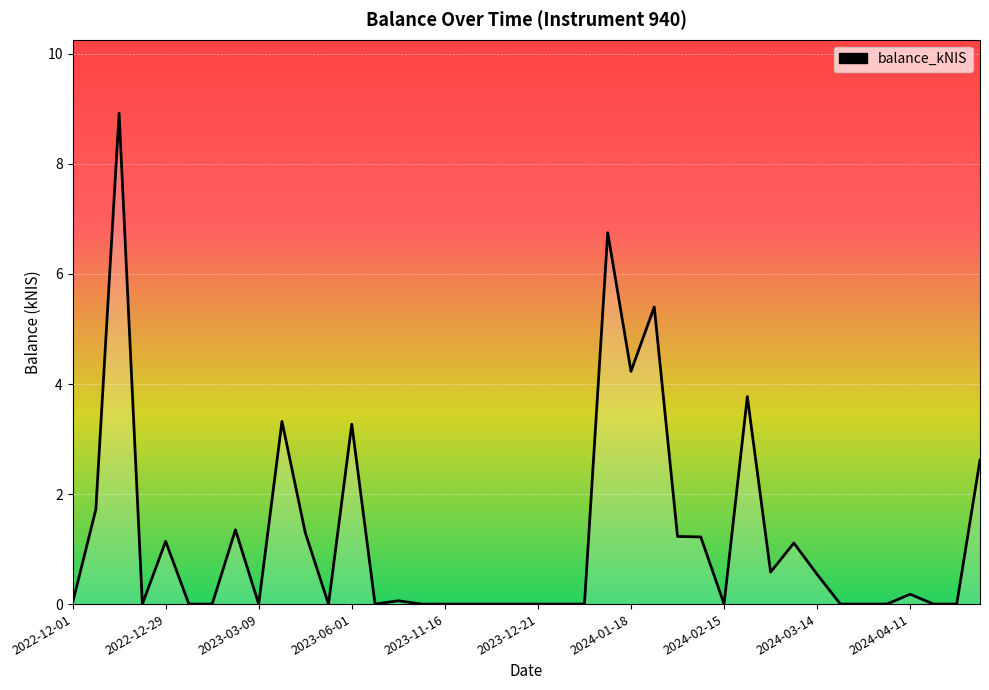

What is the greatest value displayed?

8.9